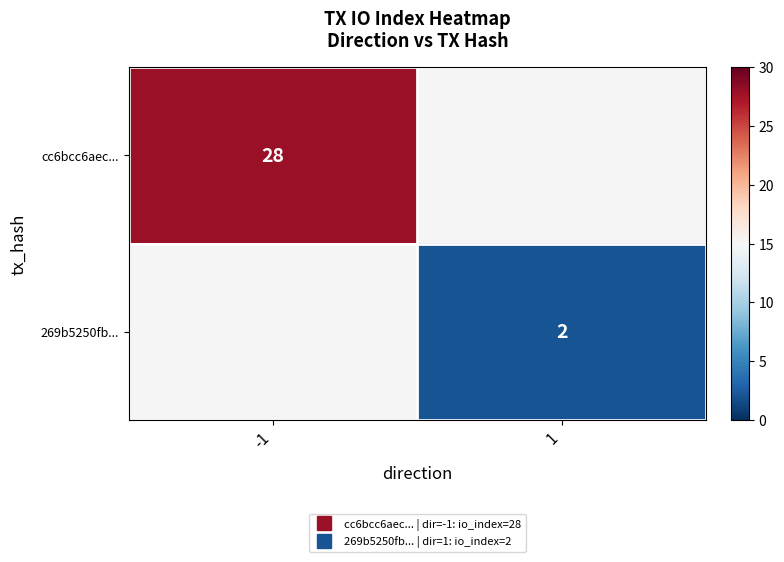

List the labels in order of 269b5250fb... value, smallest first.

-1, 1